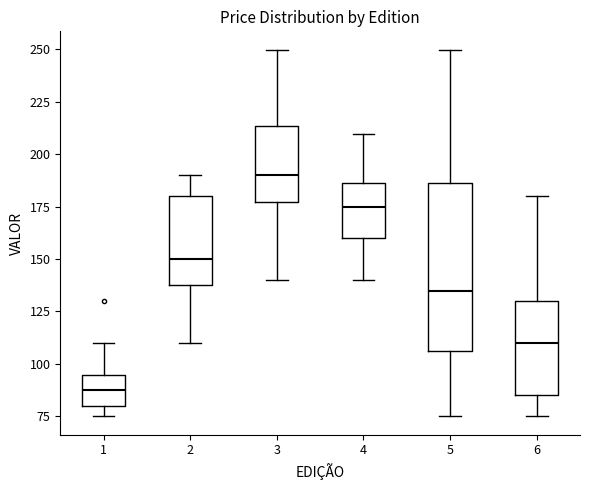

Comparing the boxes themselves (not the whiskers), which one is the tallest?

5